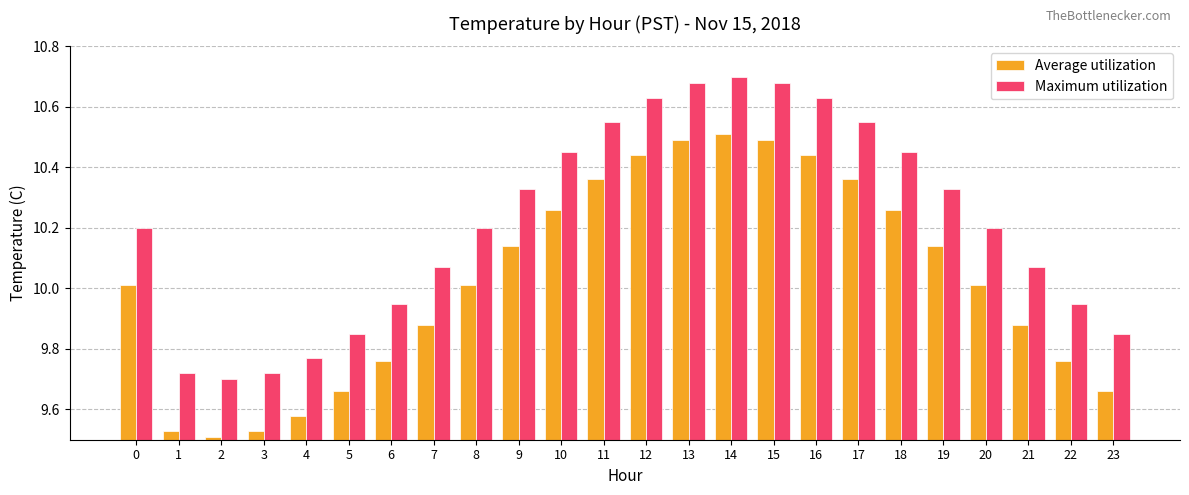

Rank the series at 2 from highest to lowest value.

Maximum utilization, Average utilization